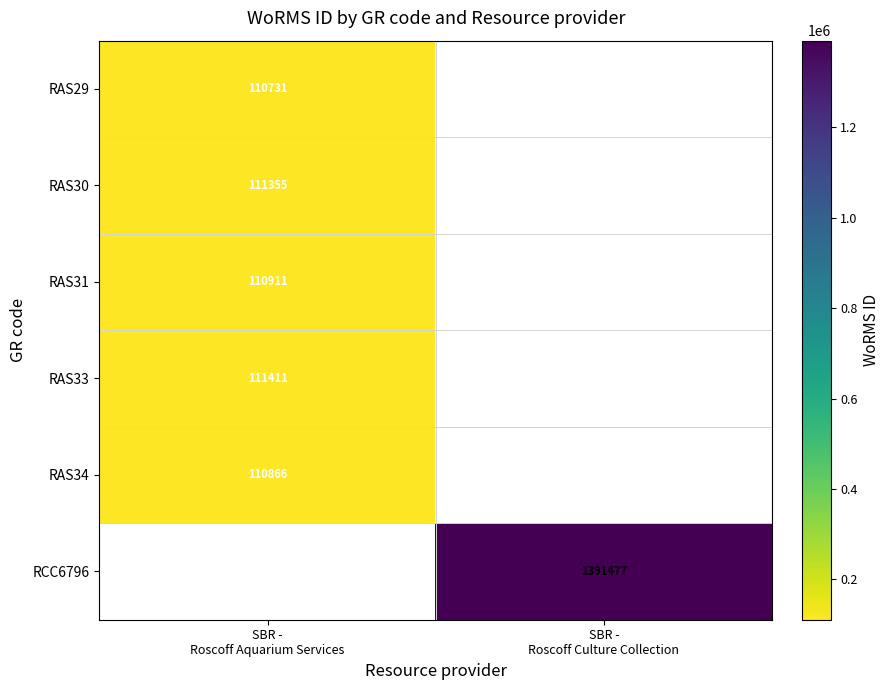

Which has a higher value, SBR -
Roscoff Aquarium Services or SBR -
Roscoff Culture Collection?

SBR -
Roscoff Culture Collection